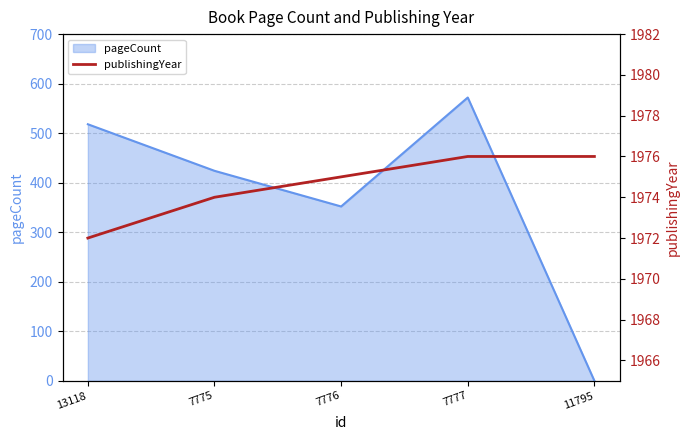

What value does the data have at 11795?

1976